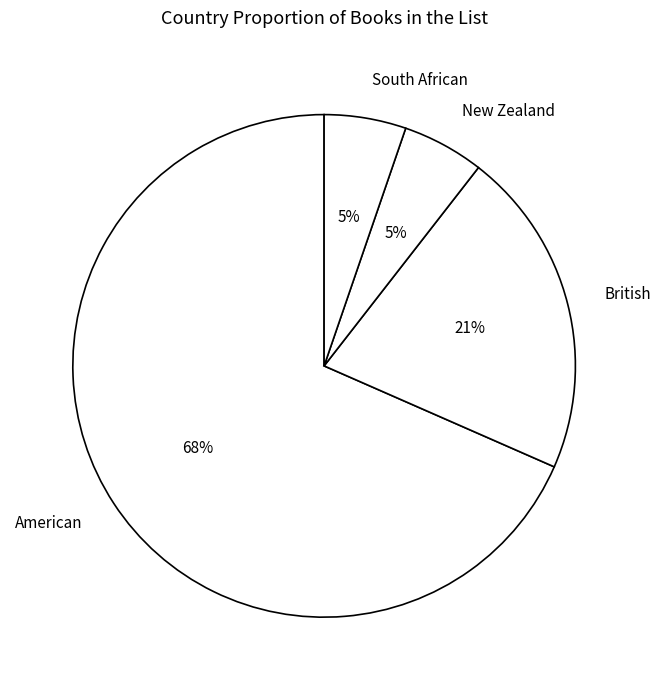

Between American and South African, which is larger?

American